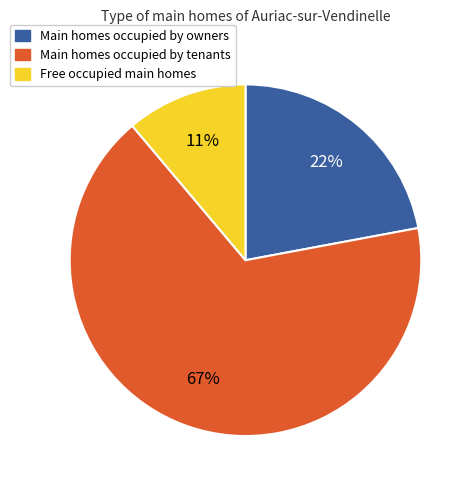

To the nearest percent, what is the average slice percentage?

33%